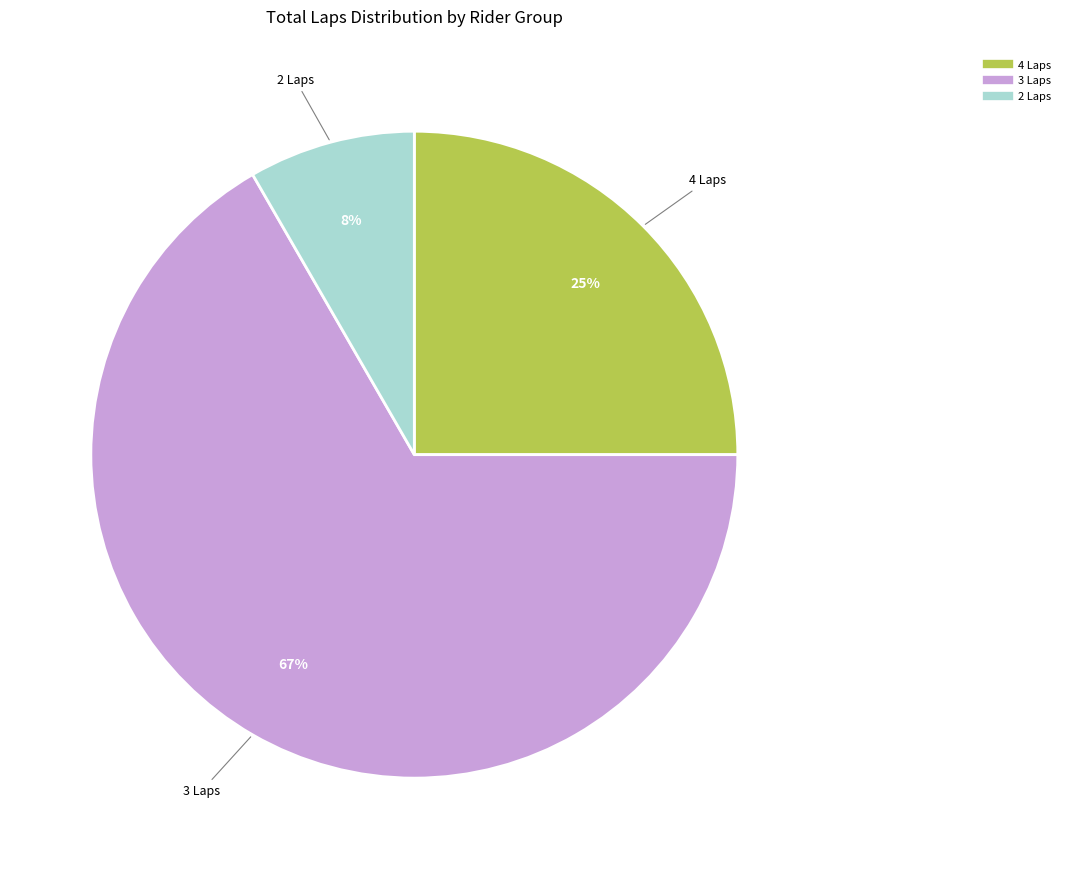

Count the number of slices in the pie.

3